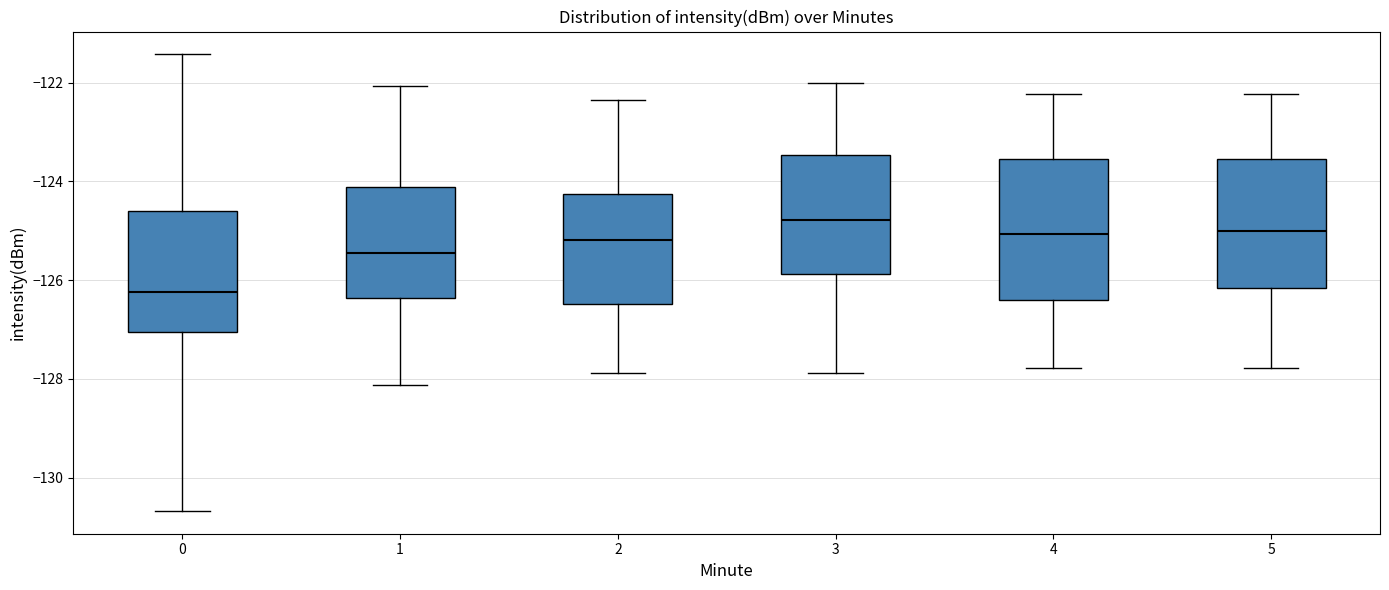

Reading left to right, read every box against the y-axis: the position of its median line, the range the box covers, and the ends of its whiskers. The values are not printed on the chart, so give them approximately, as read against the axis.

0: median -126.2, box -127.0 to -124.6, whiskers -130.6 to -121.4
1: median -125.4, box -126.4 to -124.2, whiskers -128.2 to -122.0
2: median -125.2, box -126.4 to -124.2, whiskers -127.8 to -122.4
3: median -124.8, box -125.8 to -123.4, whiskers -127.8 to -122.0
4: median -125.0, box -126.4 to -123.6, whiskers -127.8 to -122.2
5: median -125.0, box -126.2 to -123.6, whiskers -127.8 to -122.2